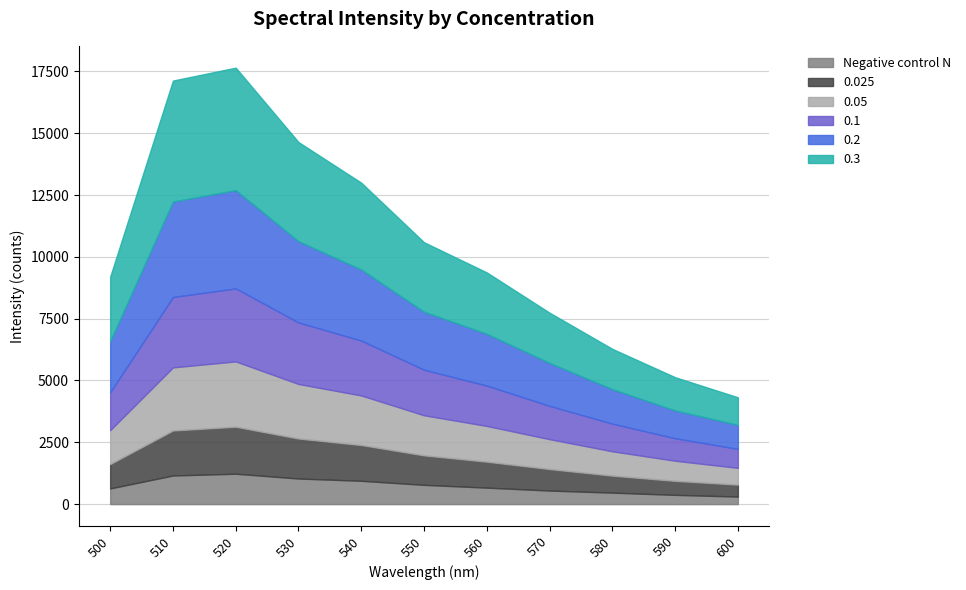

What is the maximum value shown in the chart?

4954